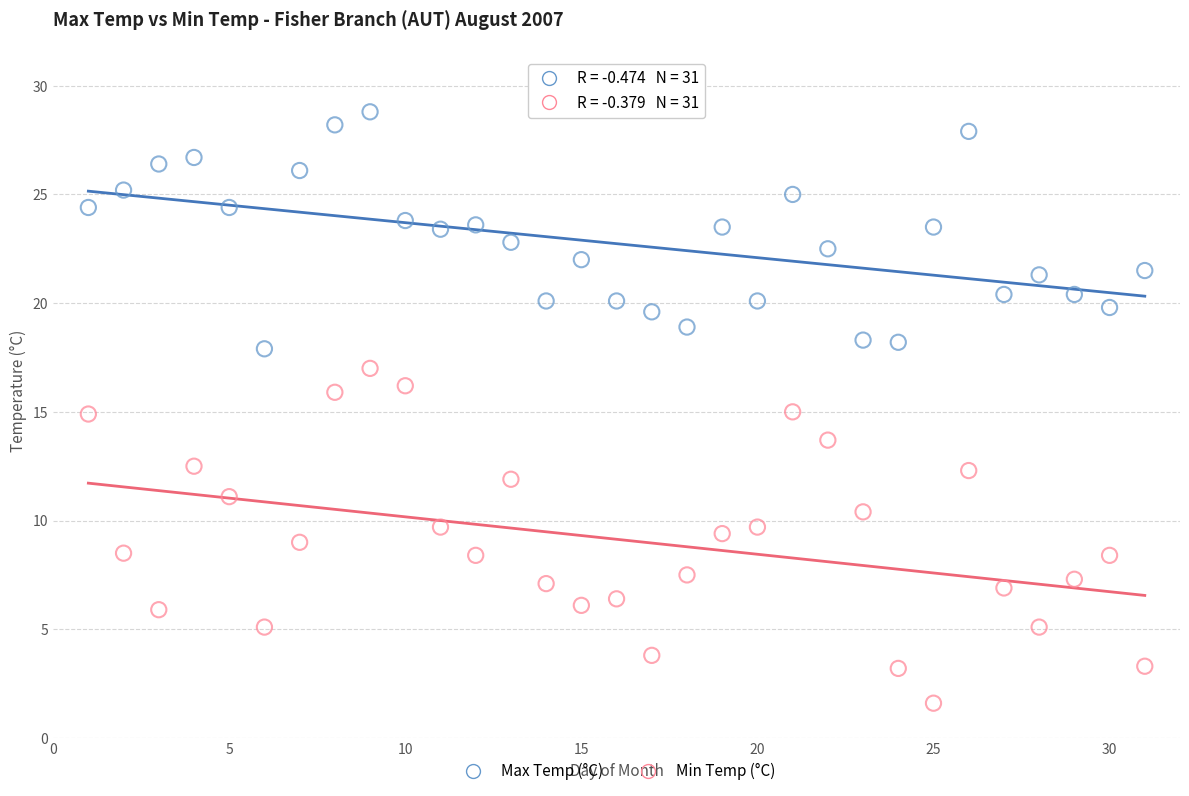

Which series contains the highest Y value?

Max Temp (°C)